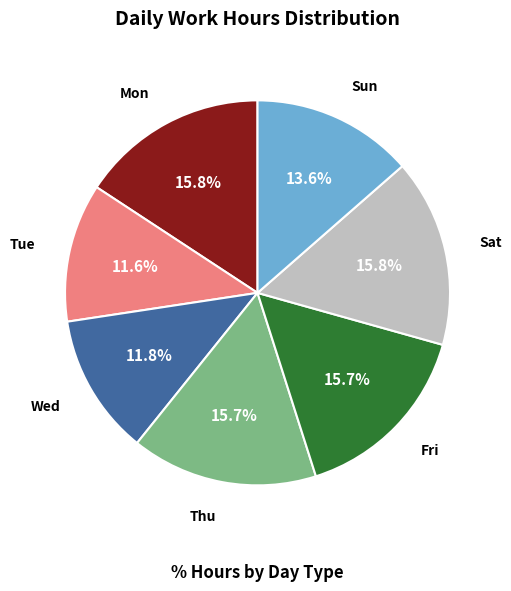

How many segments does this pie chart have?

7